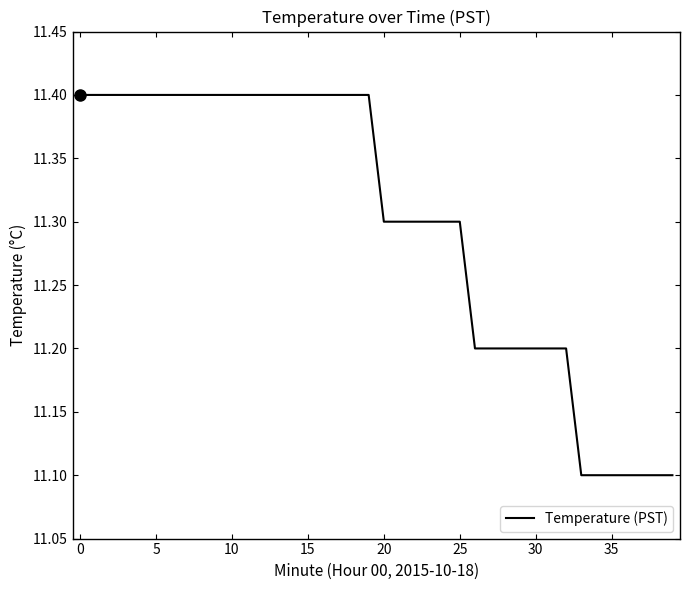

What is the greatest value displayed?

11.4